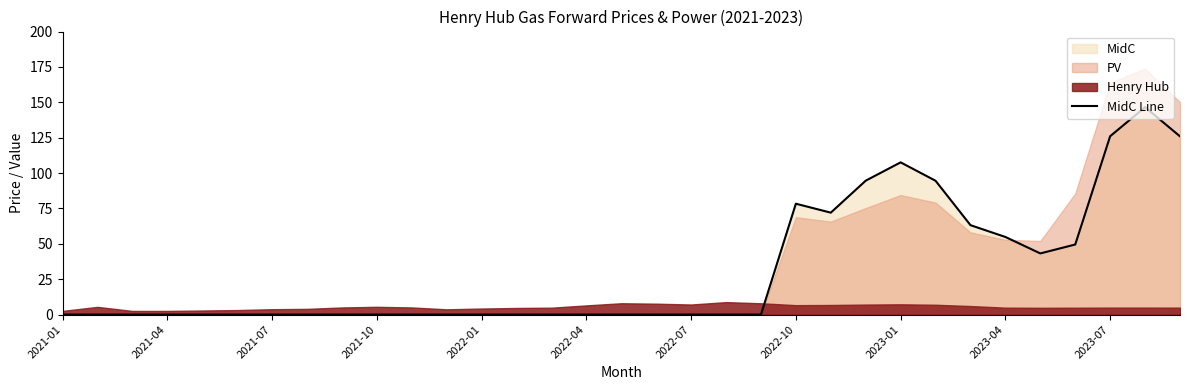

What is the maximum value for MidC Line?

146.5